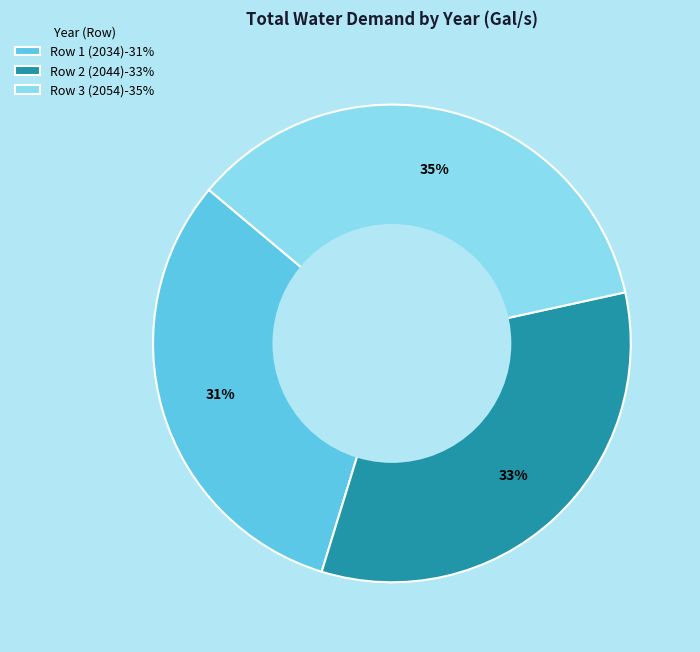

Which slice is the smallest?

Row 1 (2034)